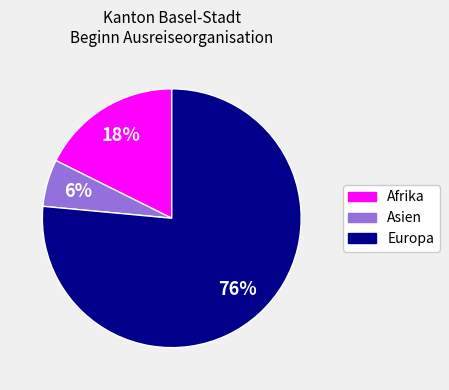

Count the number of slices in the pie.

3